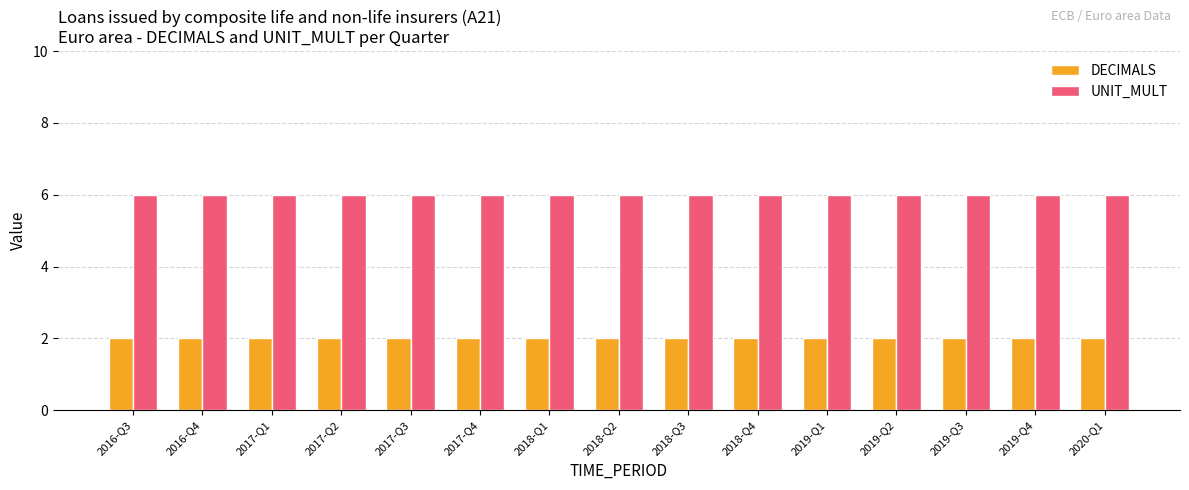

What value does the DECIMALS series have at 2016-Q4?

2